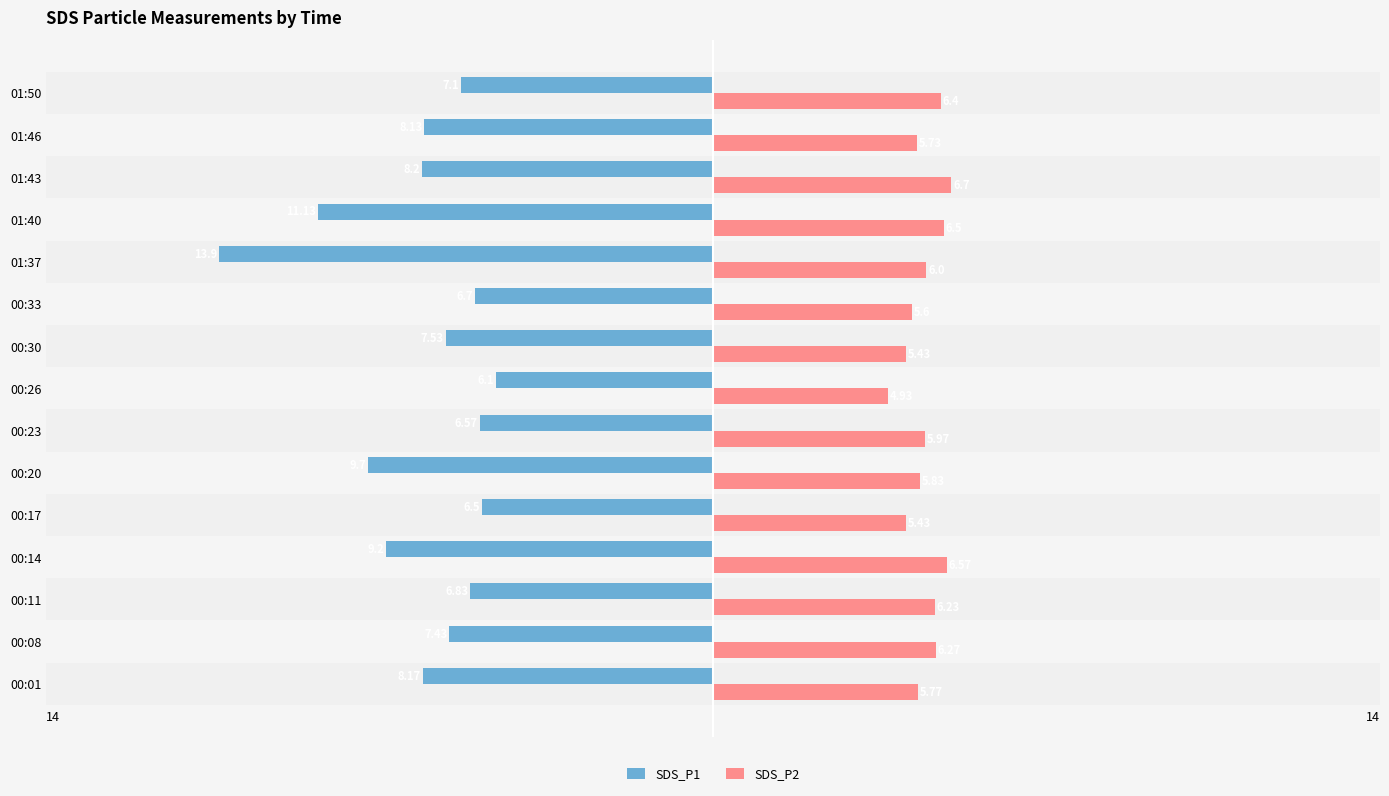

What is the sum of the SDS_P2 values at 00:33 and 00:23?

11.6